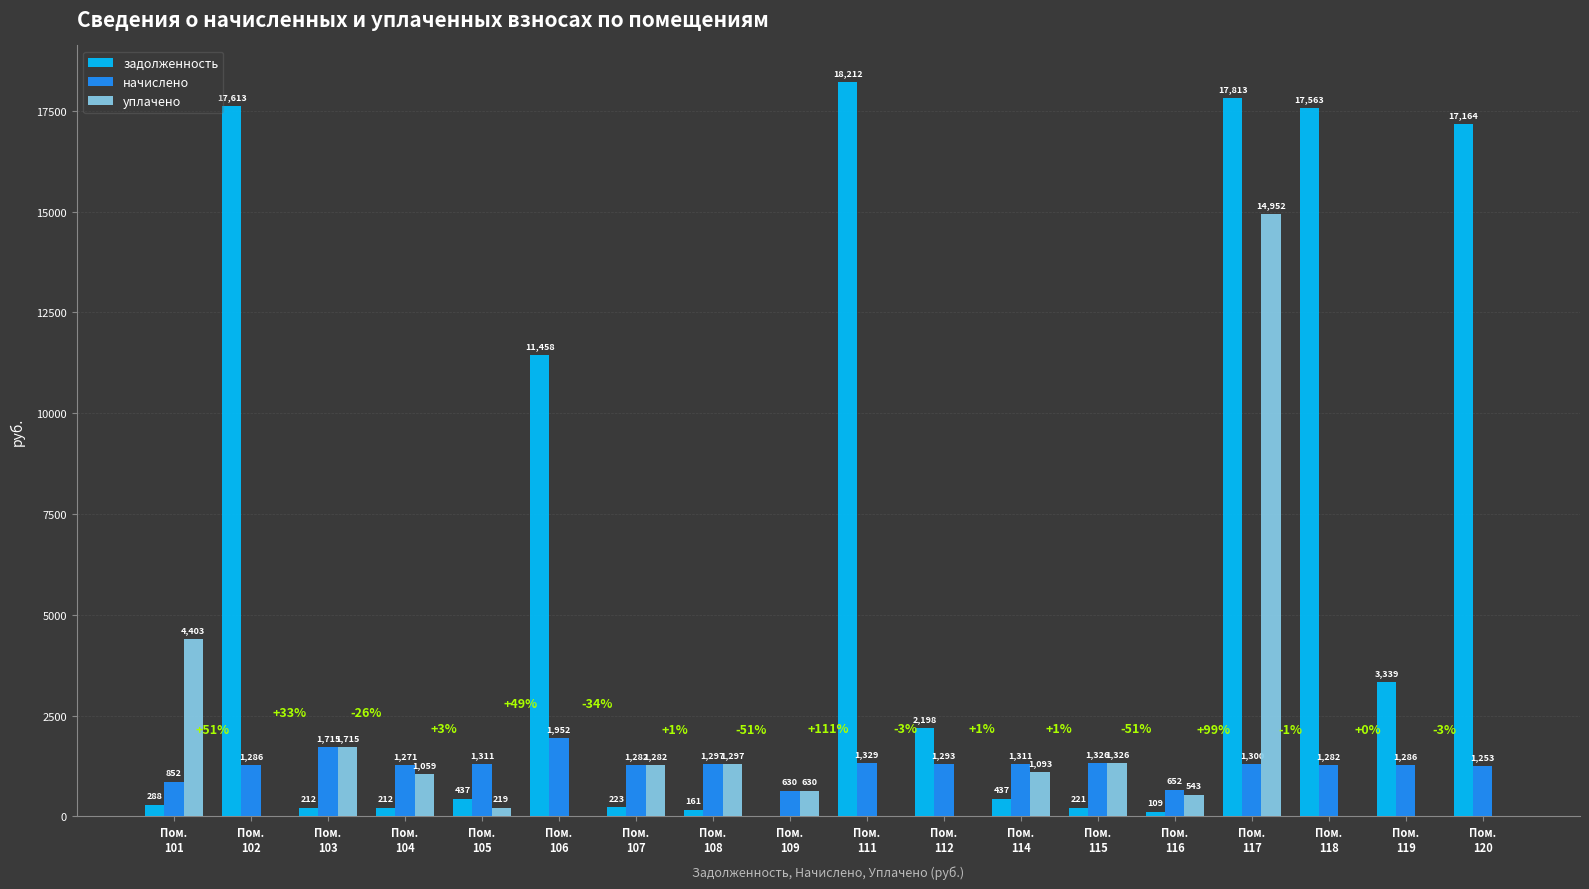

Does the chart contain stacked bars?

No